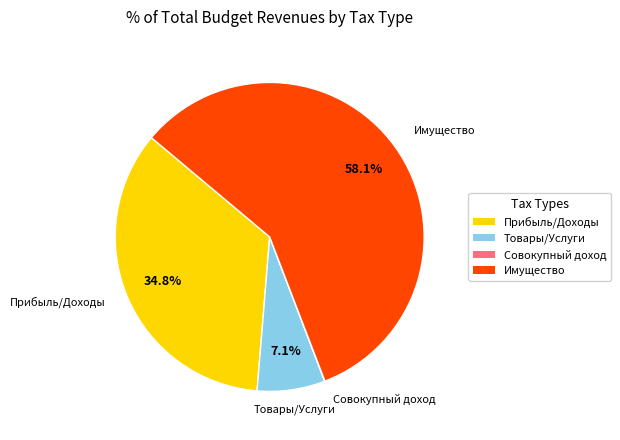

Is there any slice that represents more than half of the pie?

Yes